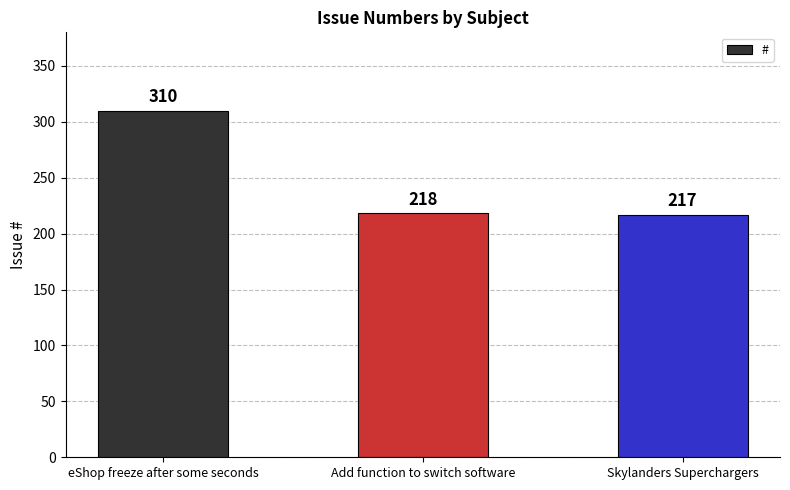

Is it true that the value at eShop freeze after some seconds is 310?

True